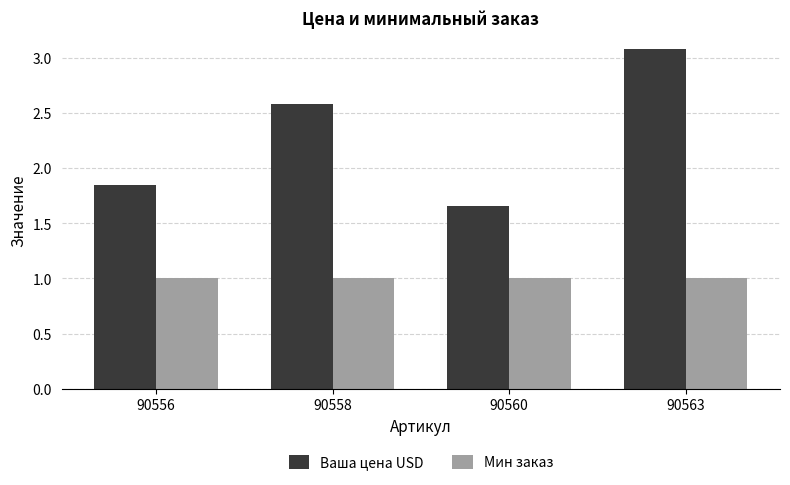

What are all the series names shown in the legend?

Ваша цена USD, Мин заказ